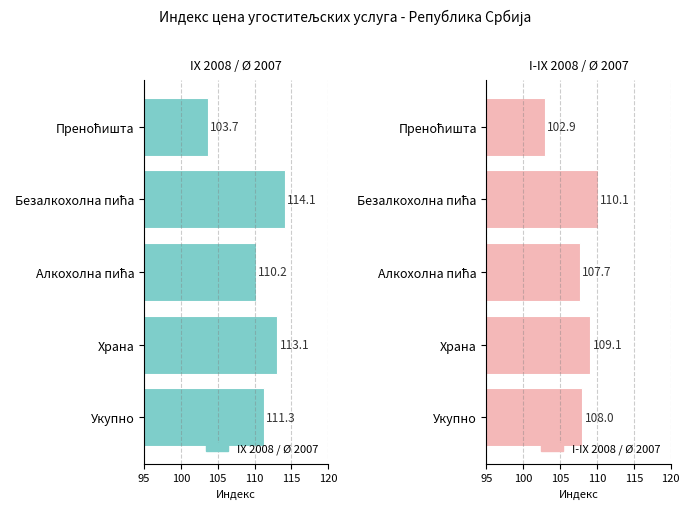

Does the chart contain stacked bars?

No